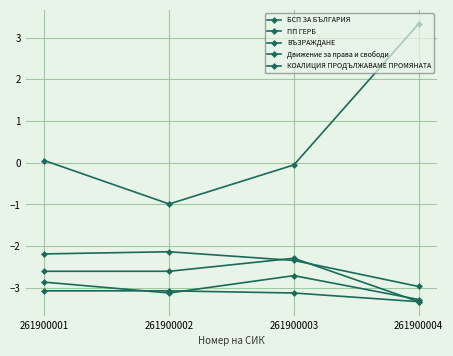

What value does the ПП ГЕРБ series have at 261900004?

-3.3